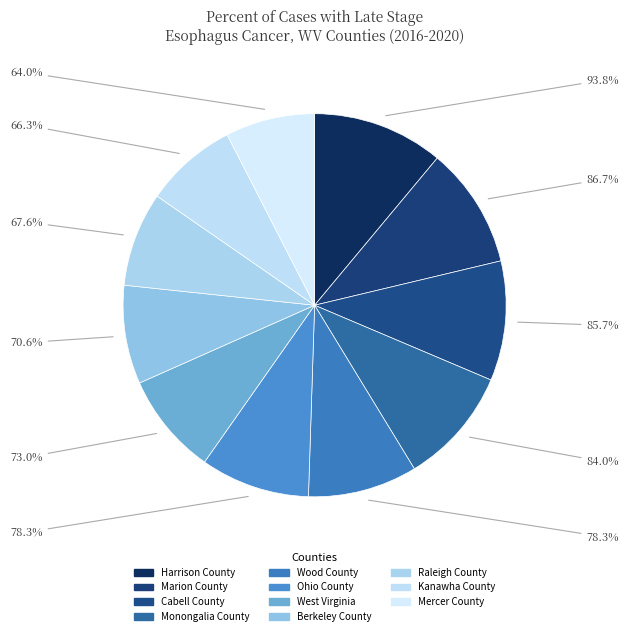

Count the number of slices in the pie.

11